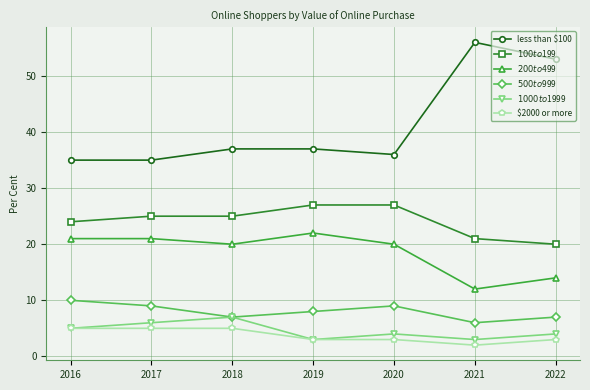

Reading left to right, transcribe all the data shown in this chart.

less than $100: 2016=35	2017=35	2018=37	2019=37	2020=36	2021=56	2022=53
$100 to $199: 2016=24	2017=25	2018=25	2019=27	2020=27	2021=21	2022=20
$200 to $499: 2016=21	2017=21	2018=20	2019=22	2020=20	2021=12	2022=14
$500 to $999: 2016=10	2017=9	2018=7	2019=8	2020=9	2021=6	2022=7
$1000 to $1999: 2016=5	2017=6	2018=7	2019=3	2020=4	2021=3	2022=4
$2000 or more: 2016=5	2017=5	2018=5	2019=3	2020=3	2021=2	2022=3